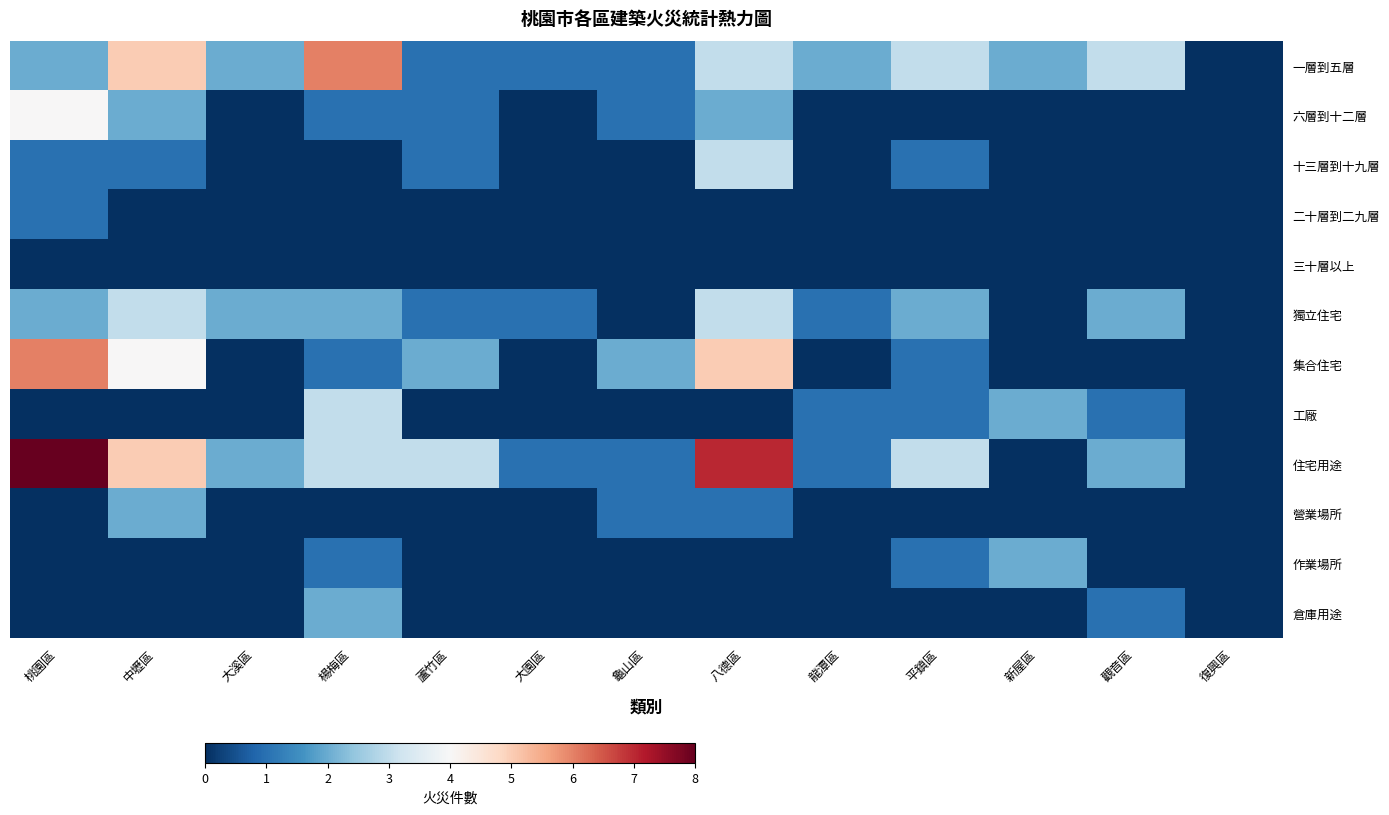

Reading left to right, transcribe all the data shown in this chart.

一層到五層: 桃園區=2	中壢區=5	大溪區=2	楊梅區=6	蘆竹區=1	大園區=1	龜山區=1	八德區=3	龍潭區=2	平鎮區=3	新屋區=2	觀音區=3	復興區=0
六層到十二層: 桃園區=4	中壢區=2	大溪區=0	楊梅區=1	蘆竹區=1	大園區=0	龜山區=1	八德區=2	龍潭區=0	平鎮區=0	新屋區=0	觀音區=0	復興區=0
十三層到十九層: 桃園區=1	中壢區=1	大溪區=0	楊梅區=0	蘆竹區=1	大園區=0	龜山區=0	八德區=3	龍潭區=0	平鎮區=1	新屋區=0	觀音區=0	復興區=0
二十層到二九層: 桃園區=1	中壢區=0	大溪區=0	楊梅區=0	蘆竹區=0	大園區=0	龜山區=0	八德區=0	龍潭區=0	平鎮區=0	新屋區=0	觀音區=0	復興區=0
三十層以上: 桃園區=0	中壢區=0	大溪區=0	楊梅區=0	蘆竹區=0	大園區=0	龜山區=0	八德區=0	龍潭區=0	平鎮區=0	新屋區=0	觀音區=0	復興區=0
獨立住宅: 桃園區=2	中壢區=3	大溪區=2	楊梅區=2	蘆竹區=1	大園區=1	龜山區=0	八德區=3	龍潭區=1	平鎮區=2	新屋區=0	觀音區=2	復興區=0
集合住宅: 桃園區=6	中壢區=4	大溪區=0	楊梅區=1	蘆竹區=2	大園區=0	龜山區=2	八德區=5	龍潭區=0	平鎮區=1	新屋區=0	觀音區=0	復興區=0
工廠: 桃園區=0	中壢區=0	大溪區=0	楊梅區=3	蘆竹區=0	大園區=0	龜山區=0	八德區=0	龍潭區=1	平鎮區=1	新屋區=2	觀音區=1	復興區=0
住宅用途: 桃園區=8	中壢區=5	大溪區=2	楊梅區=3	蘆竹區=3	大園區=1	龜山區=1	八德區=7	龍潭區=1	平鎮區=3	新屋區=0	觀音區=2	復興區=0
營業場所: 桃園區=0	中壢區=2	大溪區=0	楊梅區=0	蘆竹區=0	大園區=0	龜山區=1	八德區=1	龍潭區=0	平鎮區=0	新屋區=0	觀音區=0	復興區=0
作業場所: 桃園區=0	中壢區=0	大溪區=0	楊梅區=1	蘆竹區=0	大園區=0	龜山區=0	八德區=0	龍潭區=0	平鎮區=1	新屋區=2	觀音區=0	復興區=0
倉庫用途: 桃園區=0	中壢區=0	大溪區=0	楊梅區=2	蘆竹區=0	大園區=0	龜山區=0	八德區=0	龍潭區=0	平鎮區=0	新屋區=0	觀音區=1	復興區=0